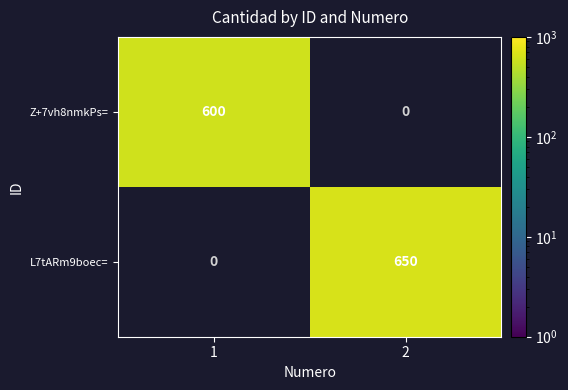

Rank the series at 1 from lowest to highest value.

L7tARm9boec=, Z+7vh8nmkPs=